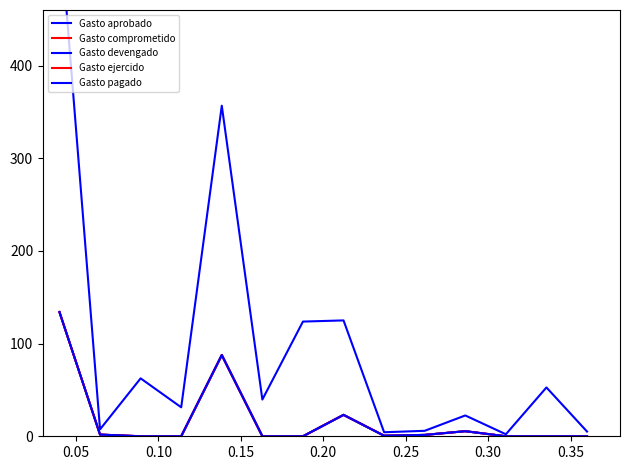

True or false: Gasto comprometido and Gasto devengado cross at least once.

False